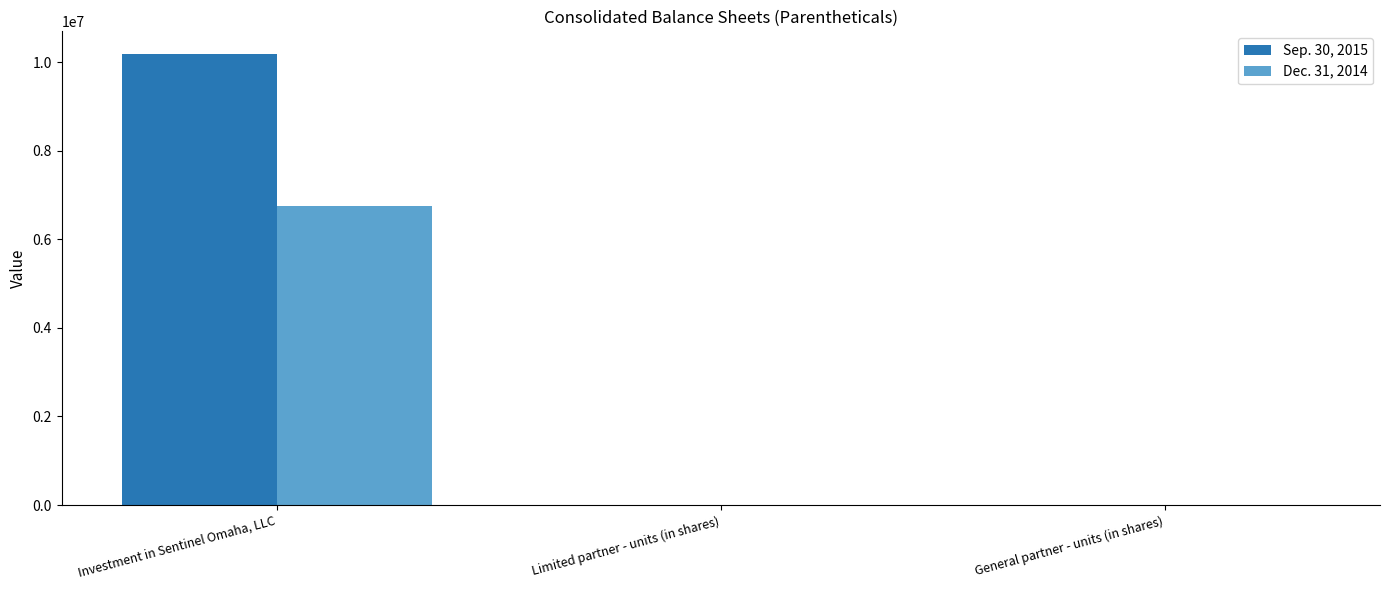

The value of Dec. 31, 2014 at Limited partner - units (in shares) is 7753. True or false?

True